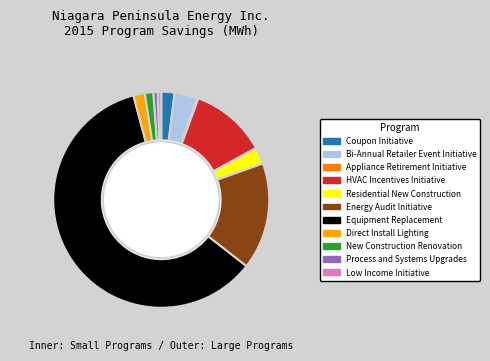

What is the majority slice?

Equipment Replacement